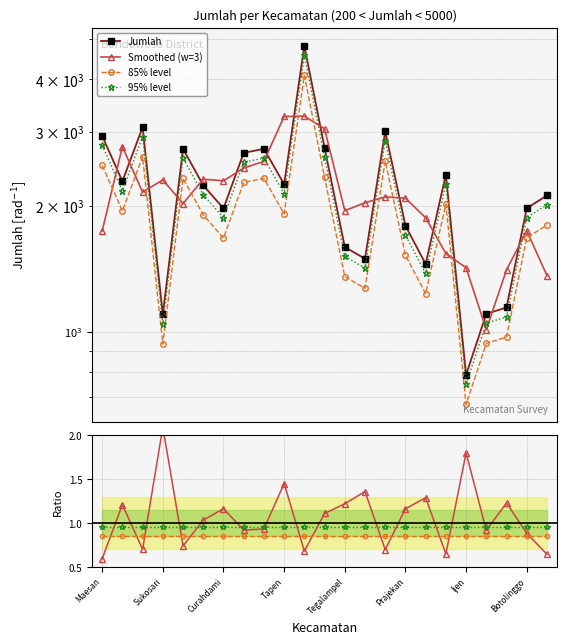

What is the difference between the maximum and minimum values?

4019